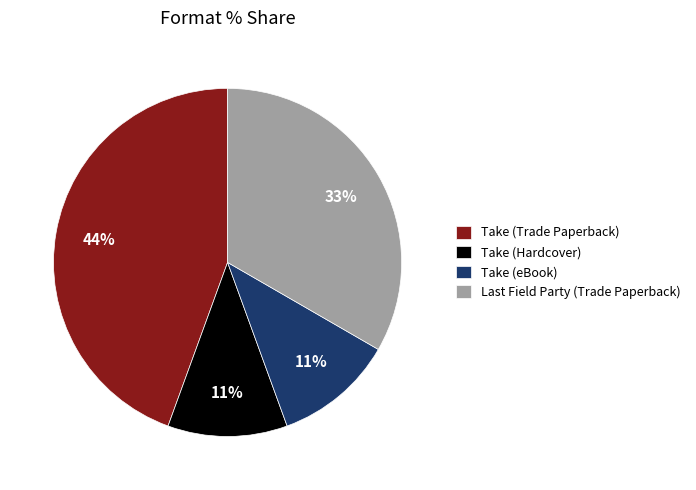

Does Take (eBook) account for over 50% of the chart?

No